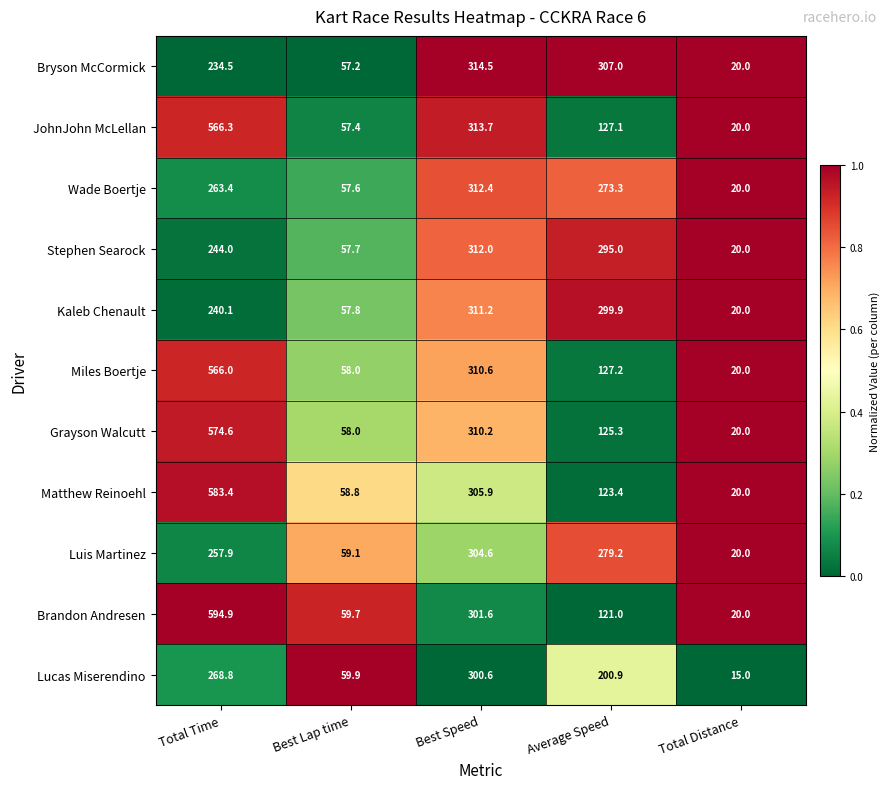

Is the value of Lucas Miserendino at Average Speed greater than the value of Wade Boertje at Best Lap time?

Yes